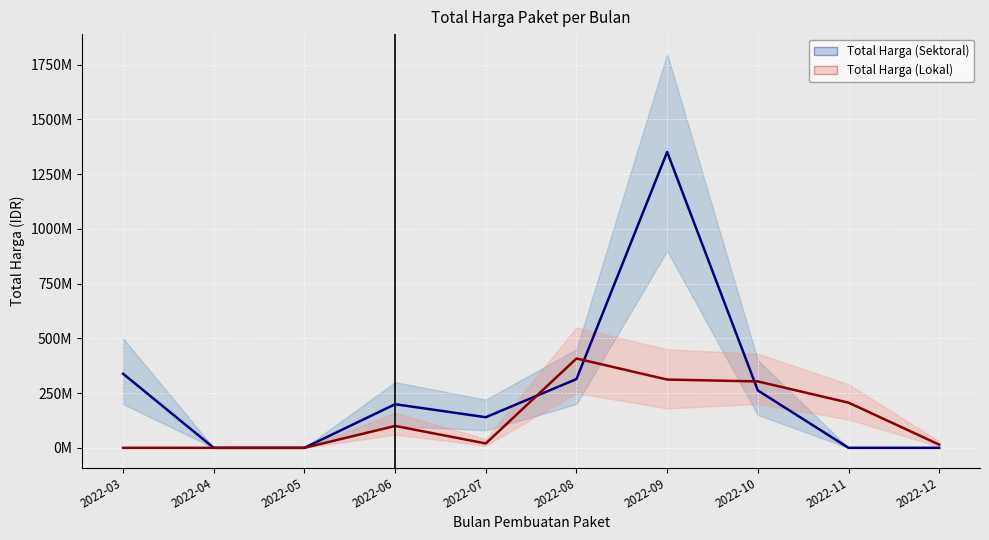

At which category does Total Harga (Lokal) reach its first local valley?

2022-07